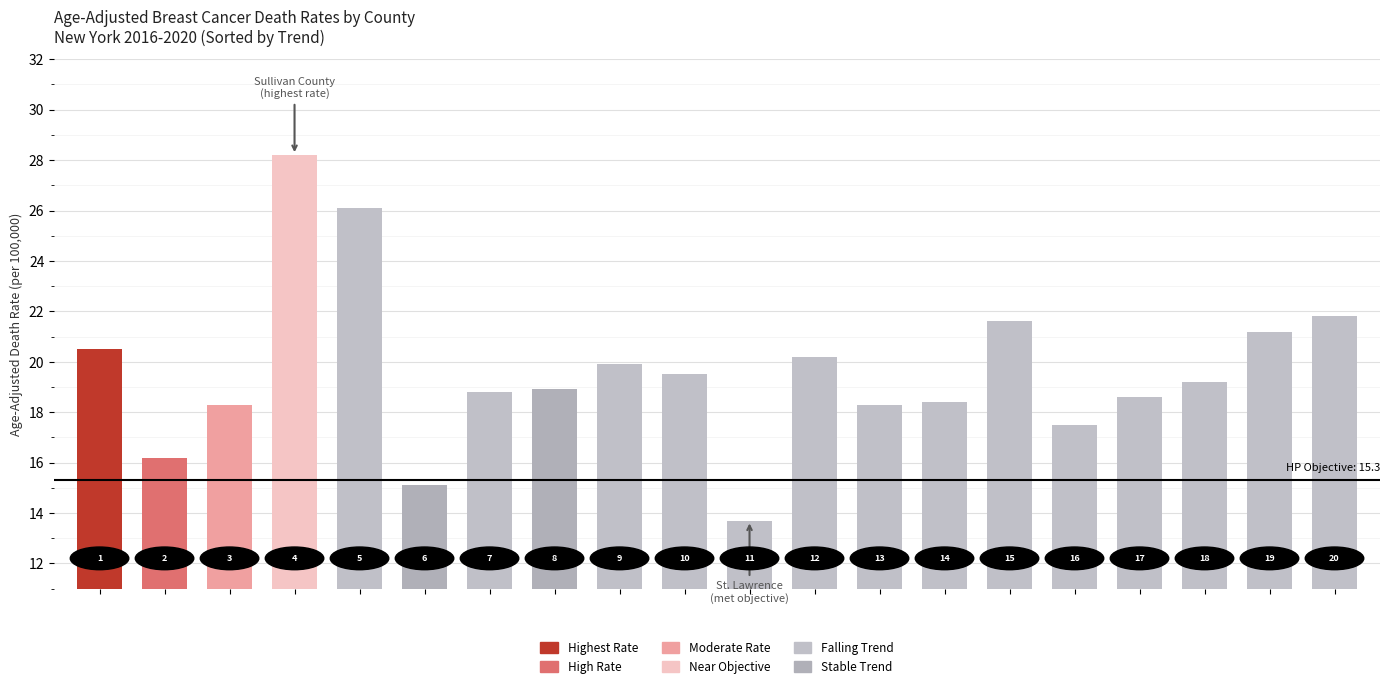

How many bars are there in total?

20